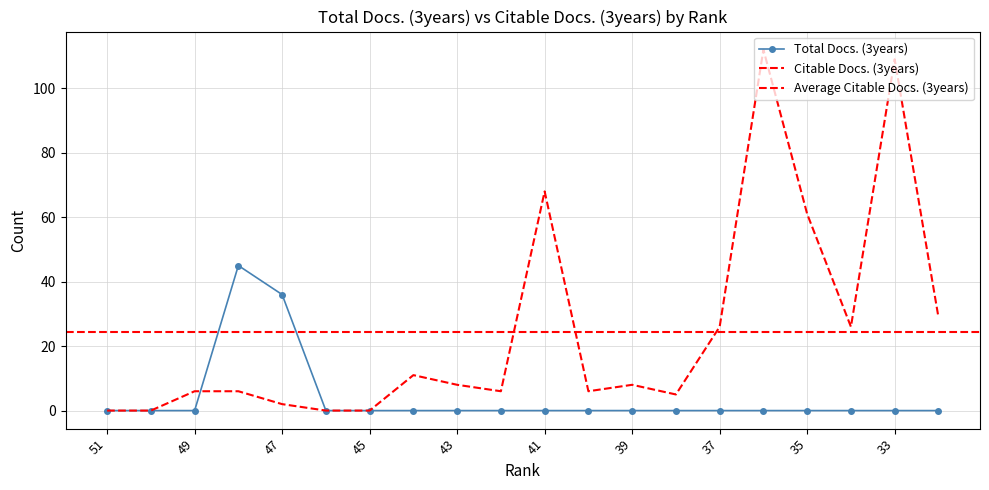

Where does the Citable Docs. (3years) series first go above 8?

44